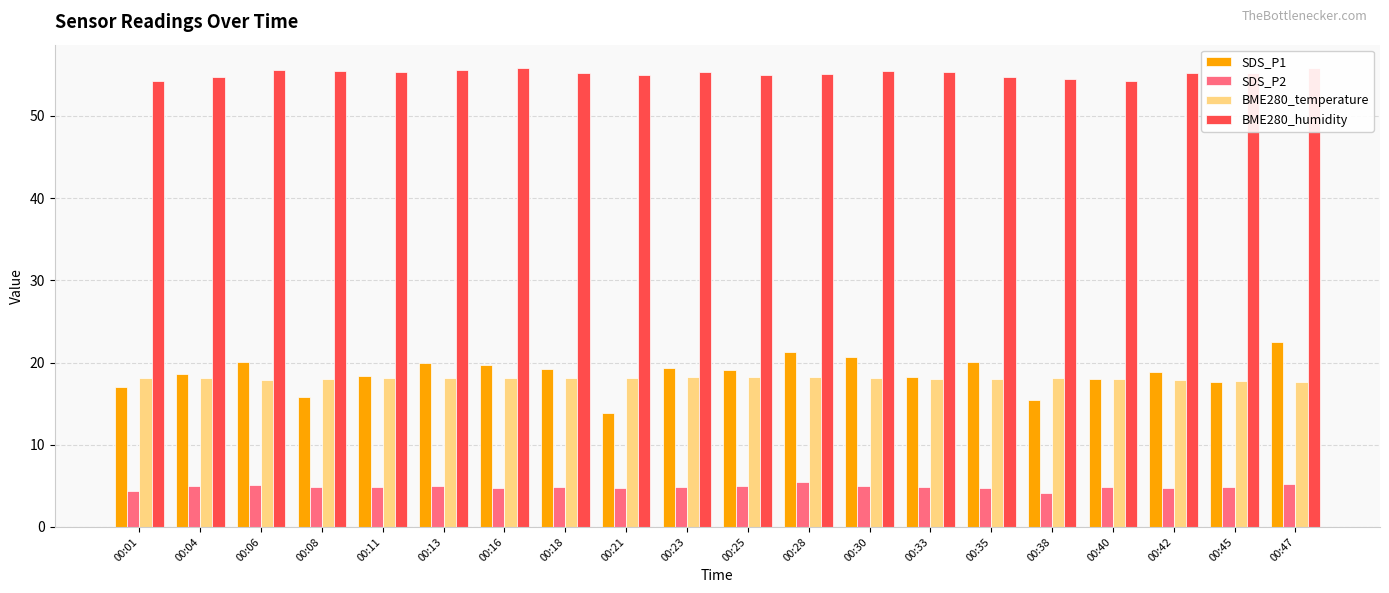

True or false: BME280_temperature has a value of 8.0 at 00:08.

False